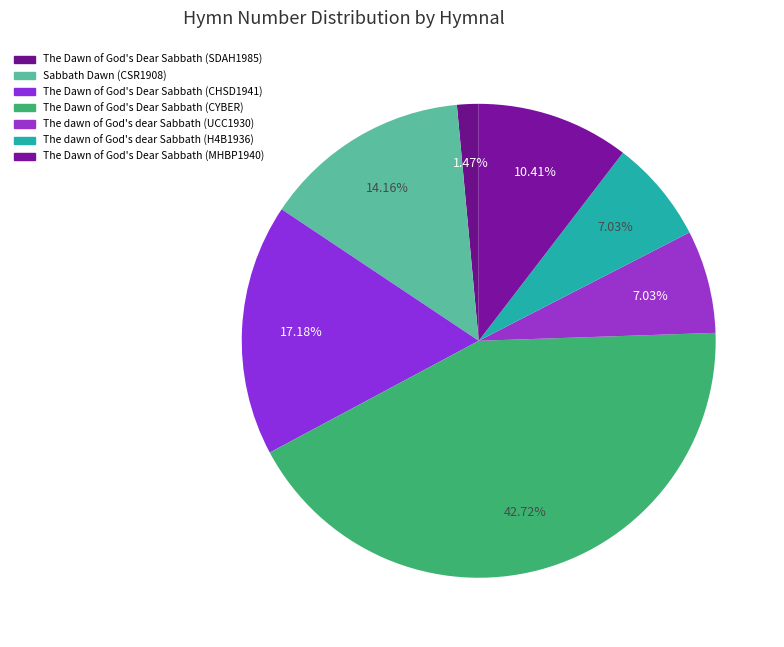

To the nearest percent, what percentage of the pie is Sabbath Dawn (CSR1908)?

14%